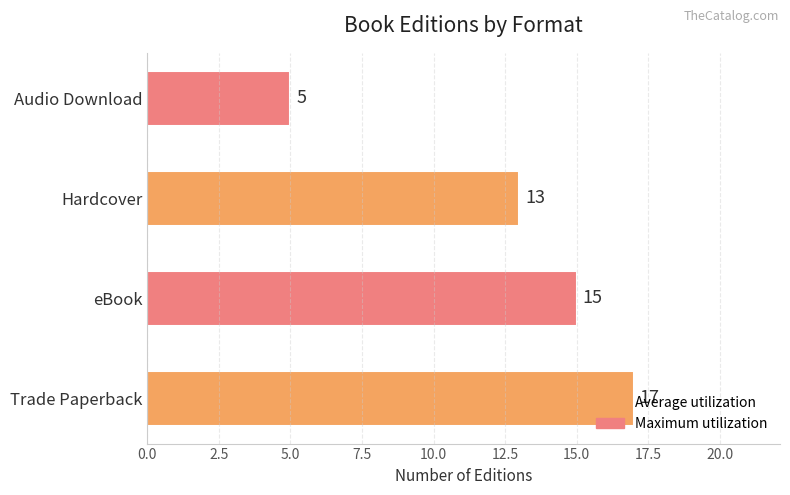

How many data points does each series have?

4